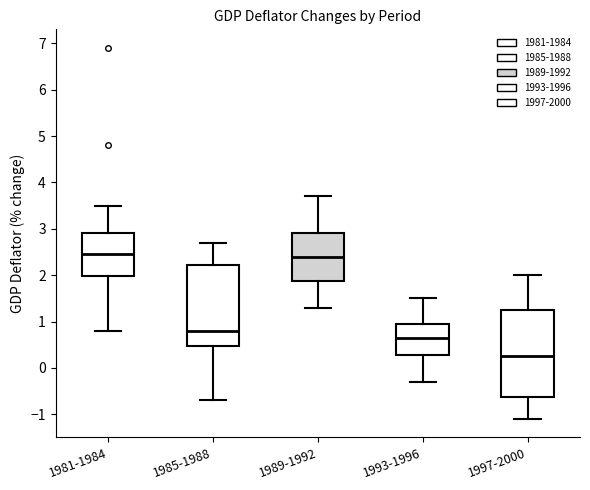

Which box has the lowest median line?

1997-2000